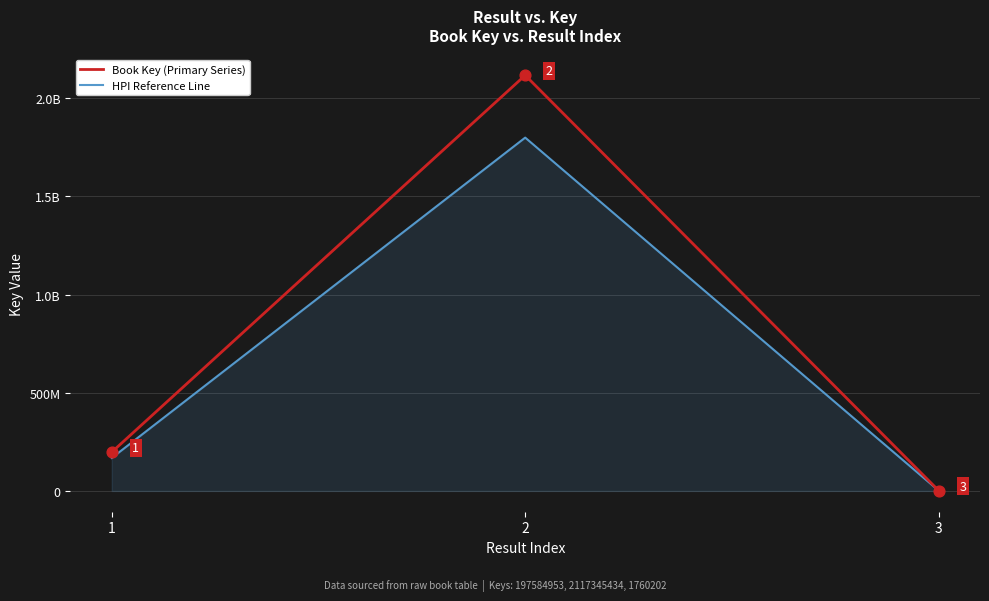

What are all the series names shown in the legend?

Book Key (Primary Series), HPI Reference Line